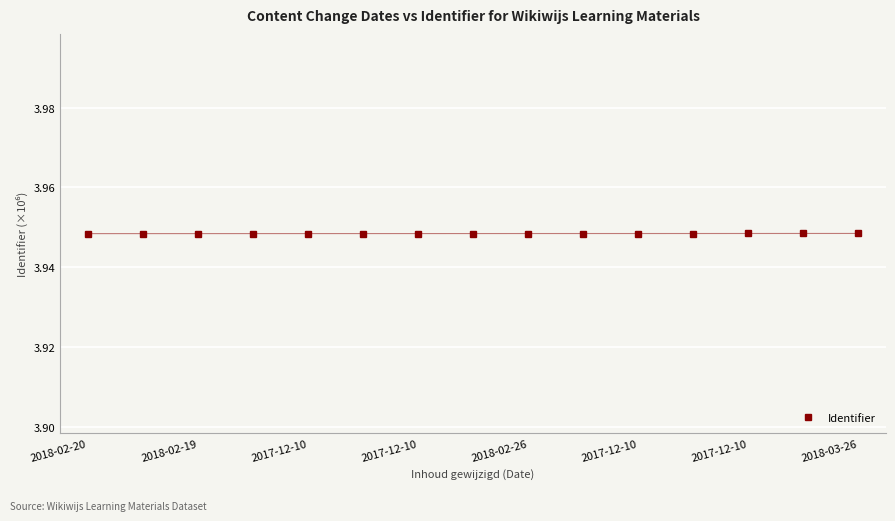

How many values are between 3 and 4?

15